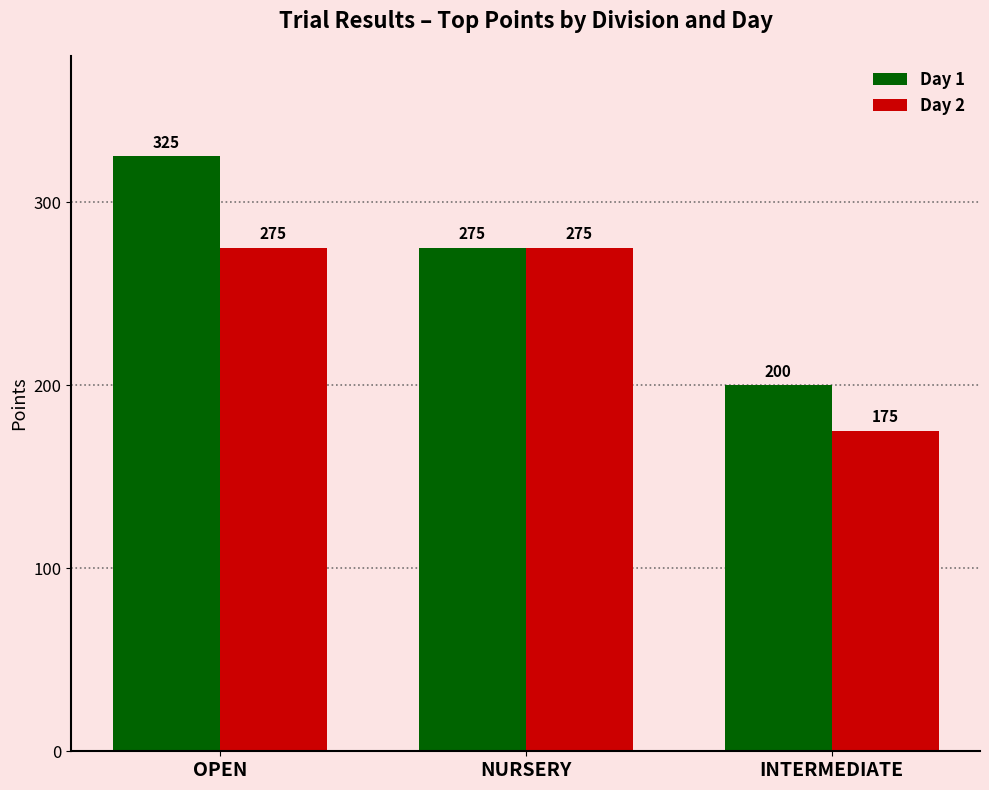

Count the Day 1 values in the range 200 to 325.

3